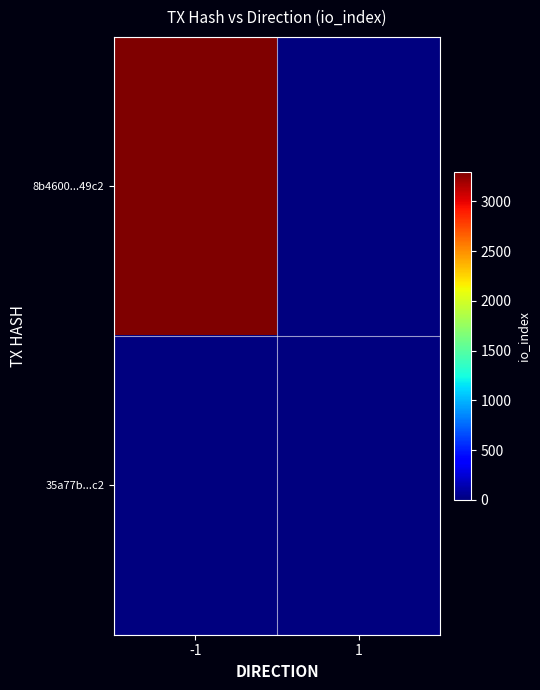

Reading left to right, extract all data points from this chart.

8b4600...49c2: -1=3297	1=0
35a77b...c2: -1=0	1=0